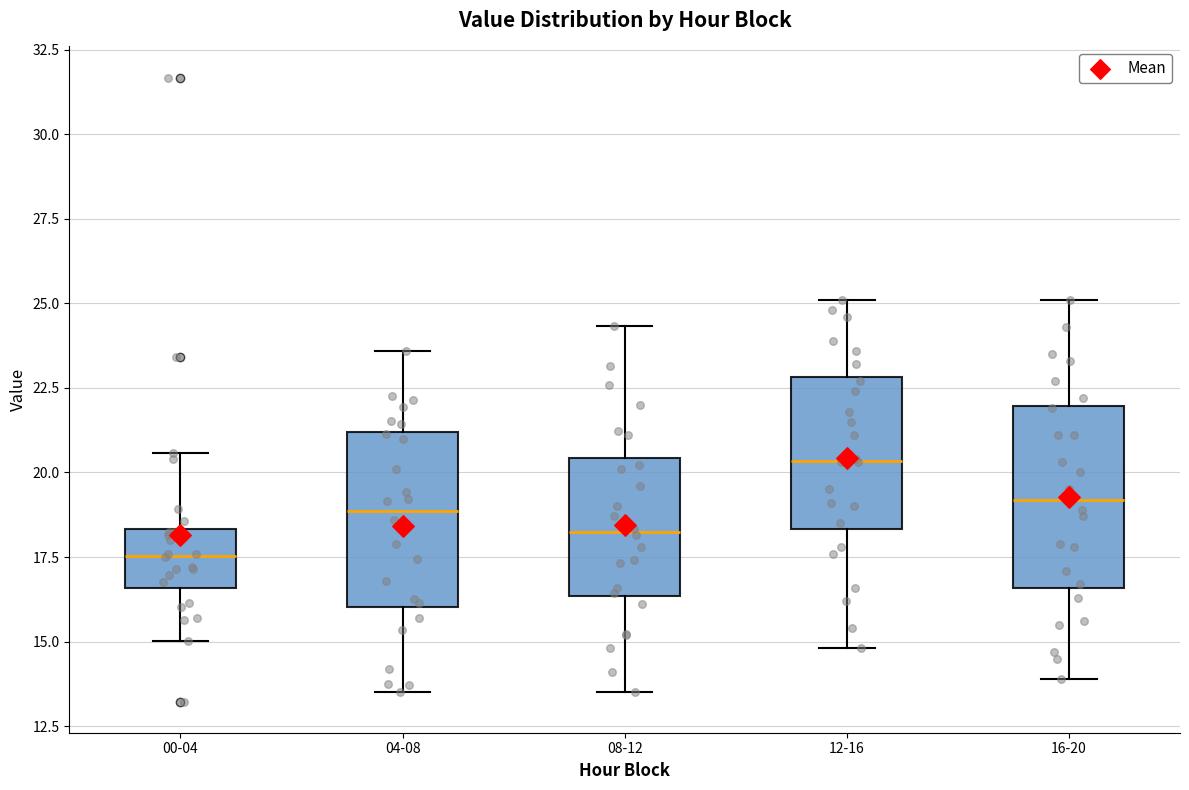

Which box has the highest median line?

12-16